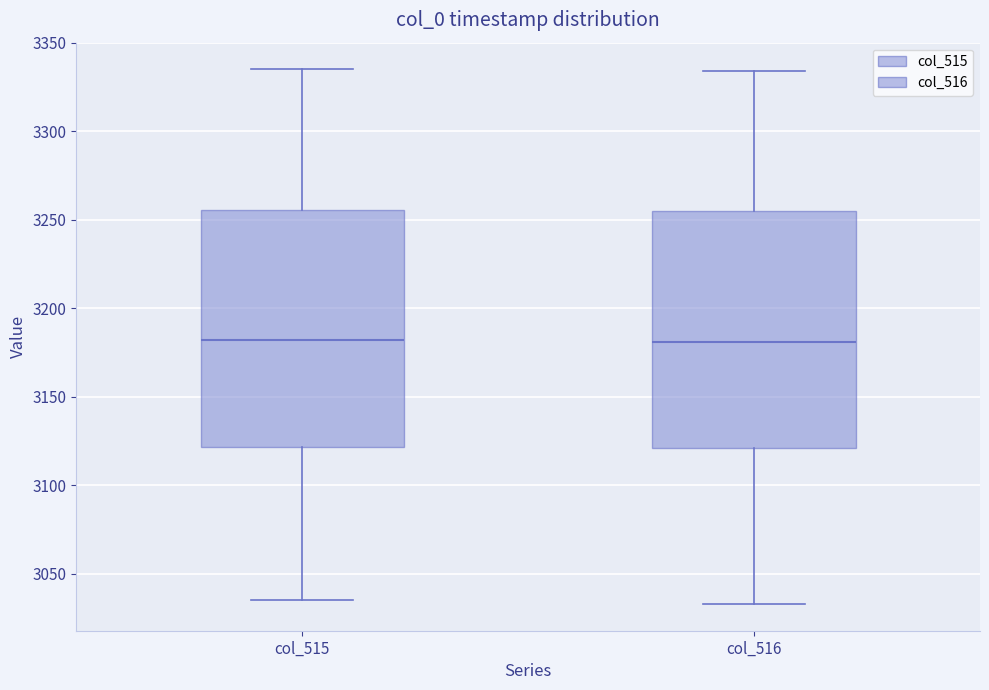

Reading left to right, read every box against the y-axis: the position of its median line, the range the box covers, and the ends of its whiskers. The values are not printed on the chart, so give them approximately, as read against the axis.

col_515: median 3180, box 3120 to 3255, whiskers 3035 to 3335
col_516: median 3180, box 3120 to 3255, whiskers 3035 to 3335